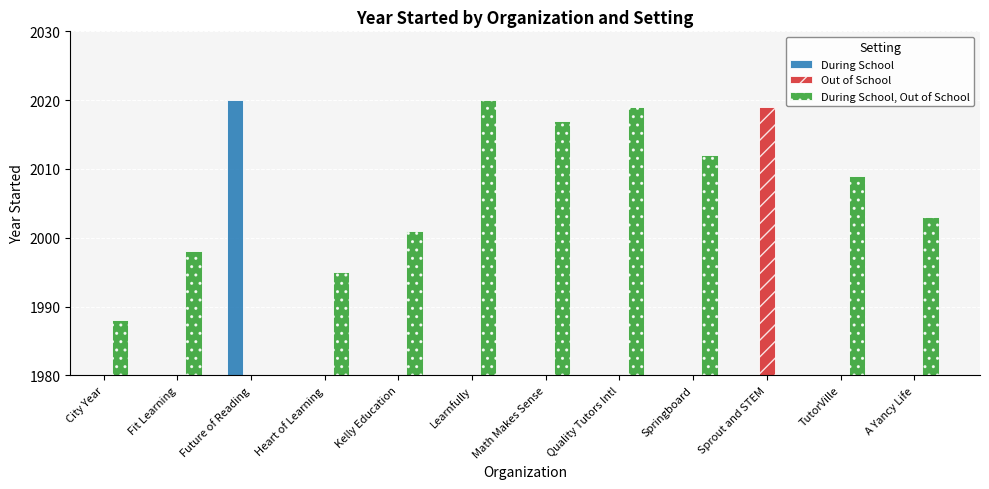

At which label is During School, Out of School closest to 2004?

A Yancy Life